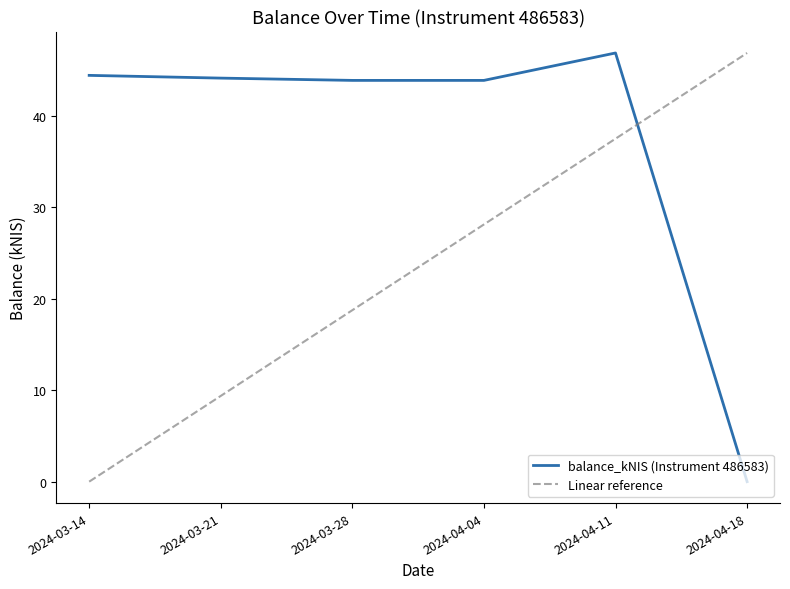

Reading left to right, extract all data points from this chart.

balance_kNIS (Instrument 486583): 2024-03-14=44.4	2024-03-21=44.1	2024-03-28=43.9	2024-04-04=43.9	2024-04-11=46.9	2024-04-18=0.0
Linear reference: 2024-03-14=0.0	2024-03-21=9.4	2024-03-28=18.8	2024-04-04=28.1	2024-04-11=37.5	2024-04-18=46.9